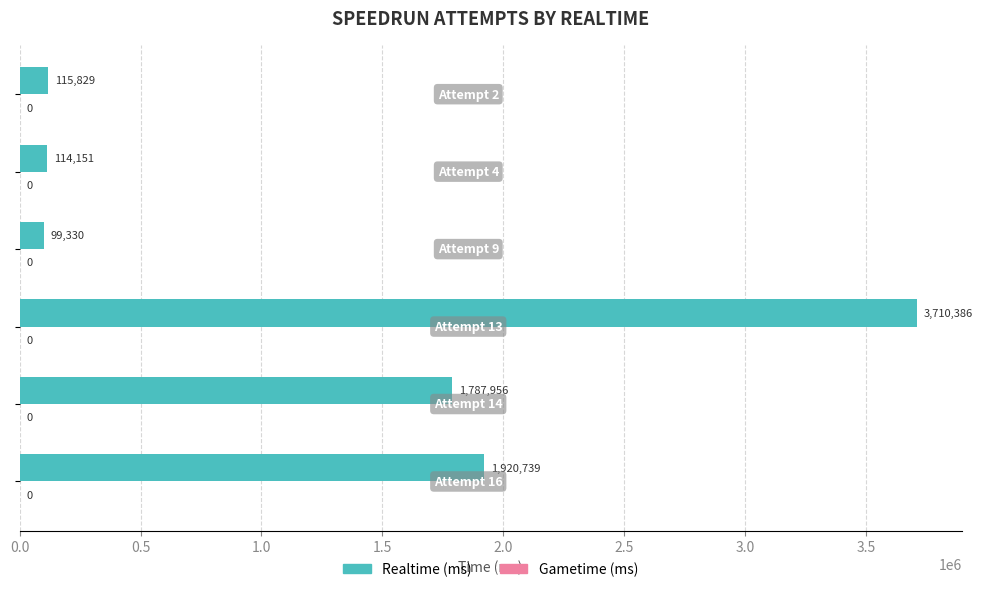

What is the maximum value shown in the chart?

3710386